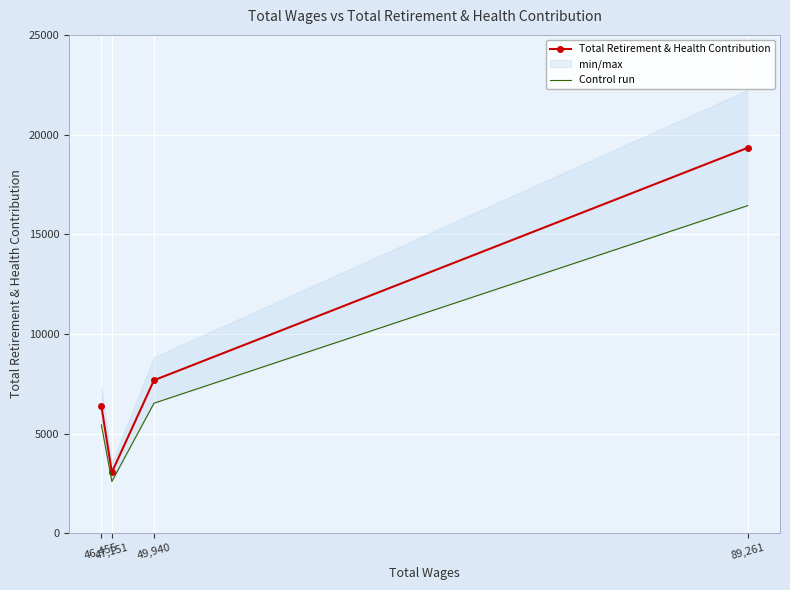

Is it true that Total Retirement & Health Contribution equals 11633.7 at 49,940?

False